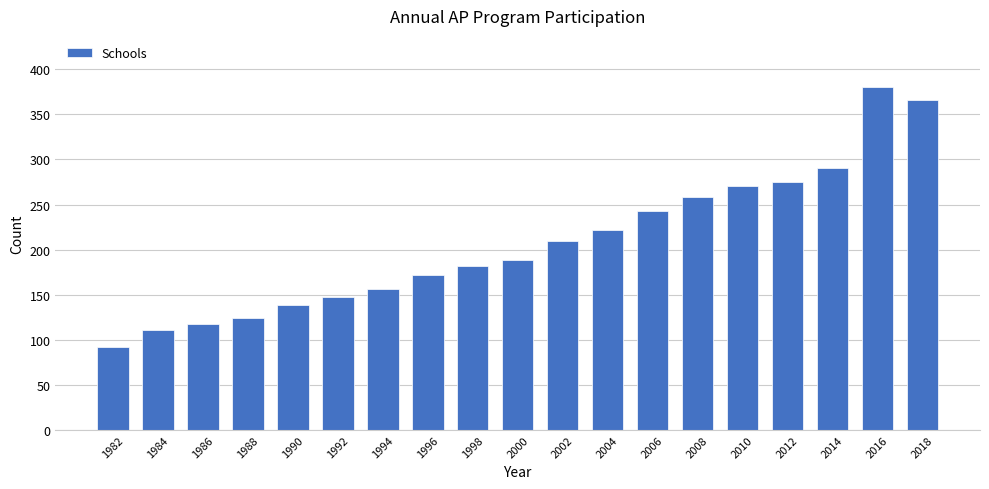

Count the number of data series in this chart.

1